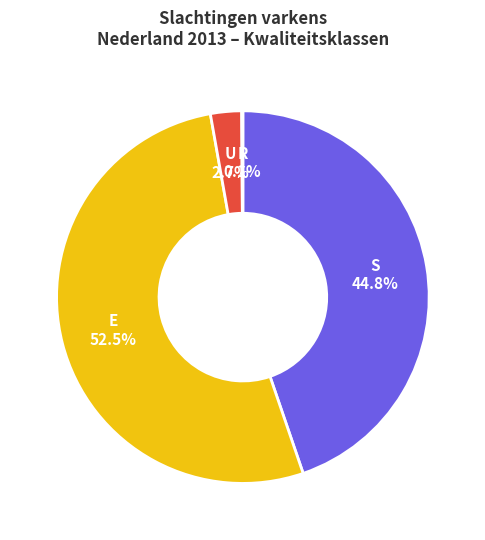

To the nearest percent, what portion does S represent?

45%